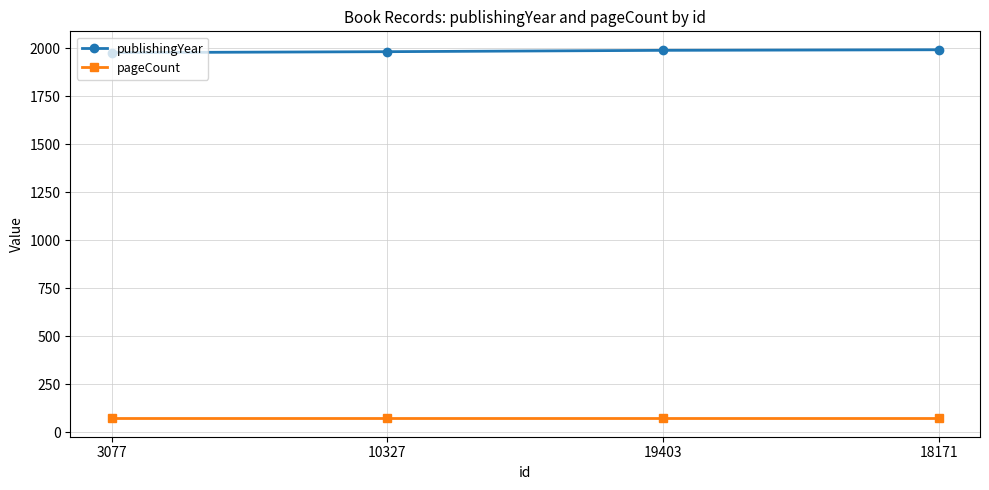

List the series in order of their overall mean, highest first.

publishingYear, pageCount